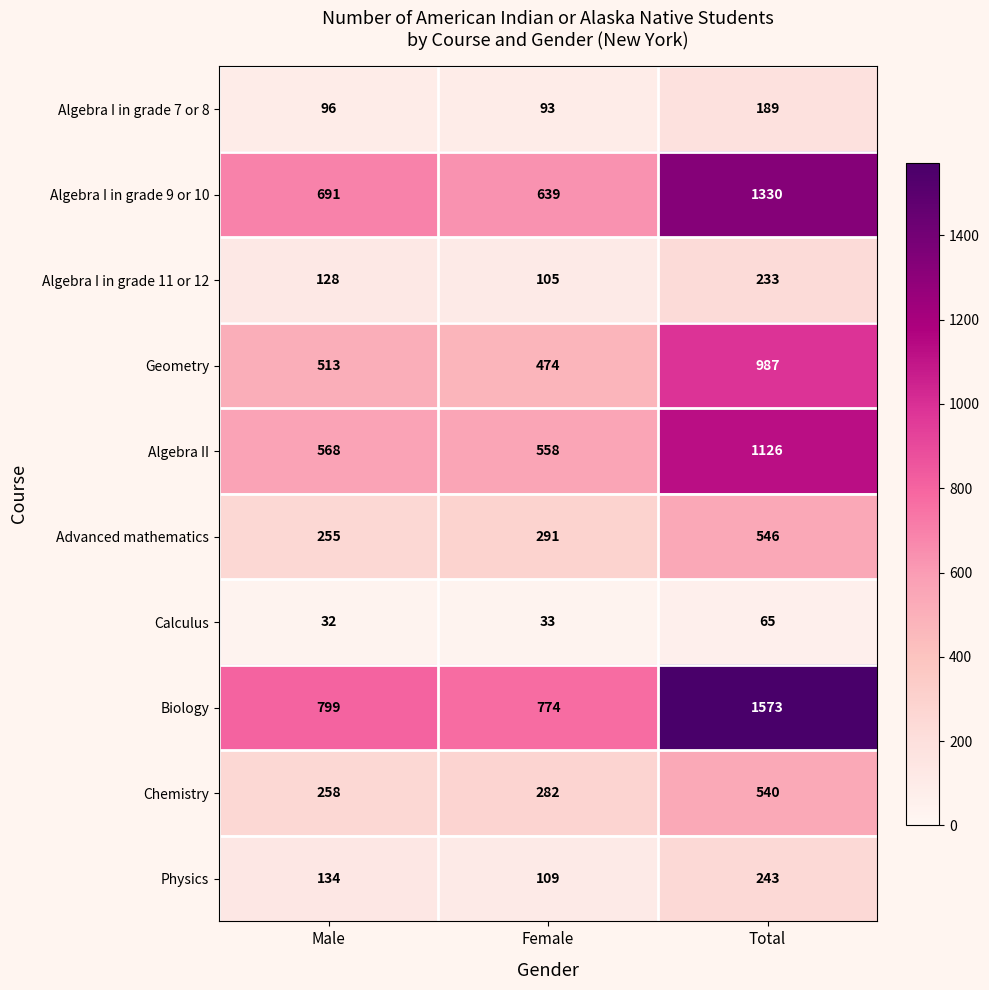

Which series has the widest spread of values?

Biology